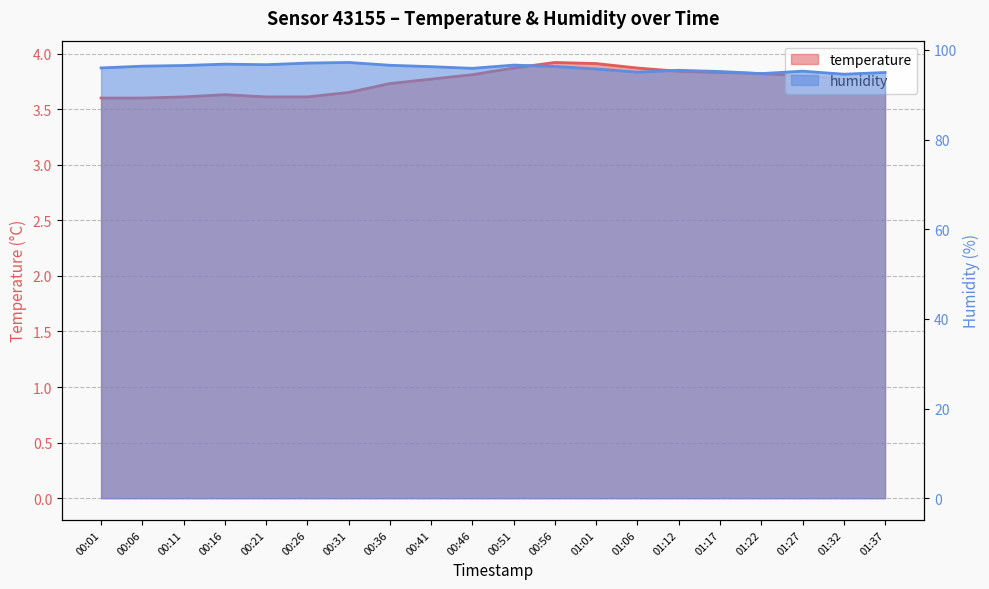

At which category is the sum across all series the highest?

00:31